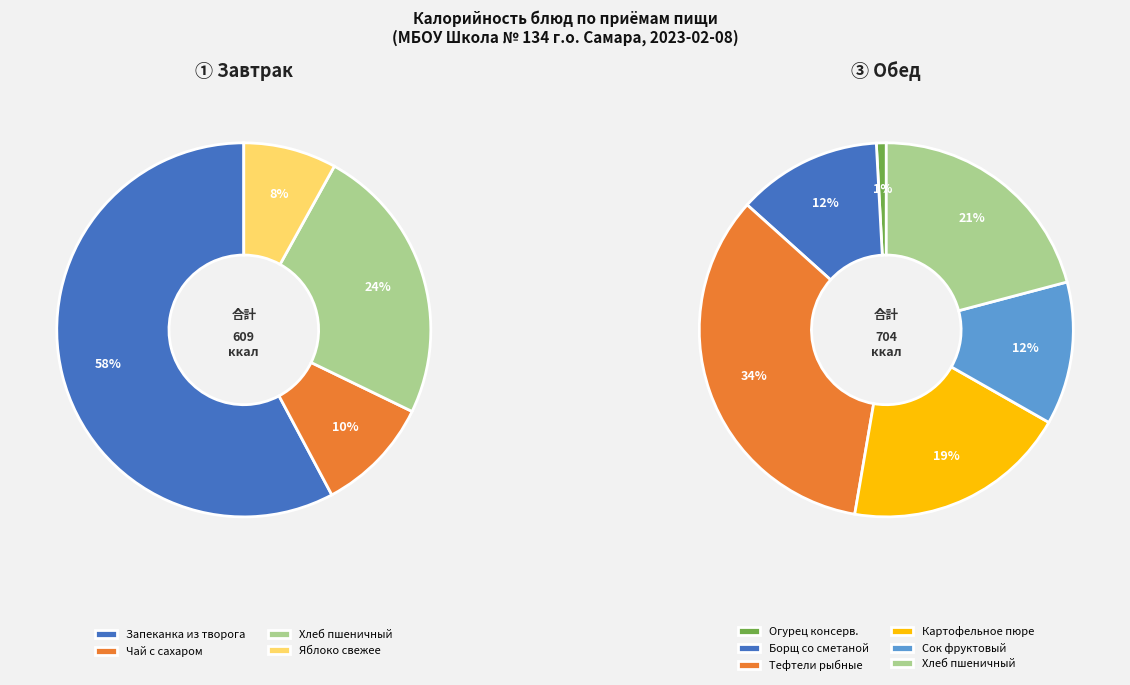

Count the number of slices in the pie.

10